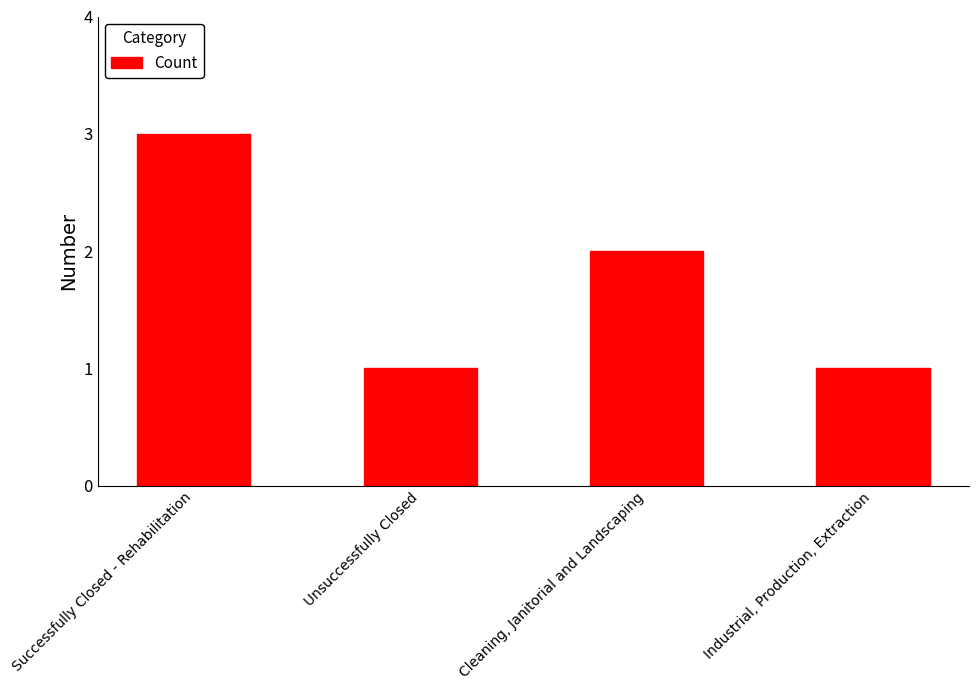

How many bars are there in total?

4